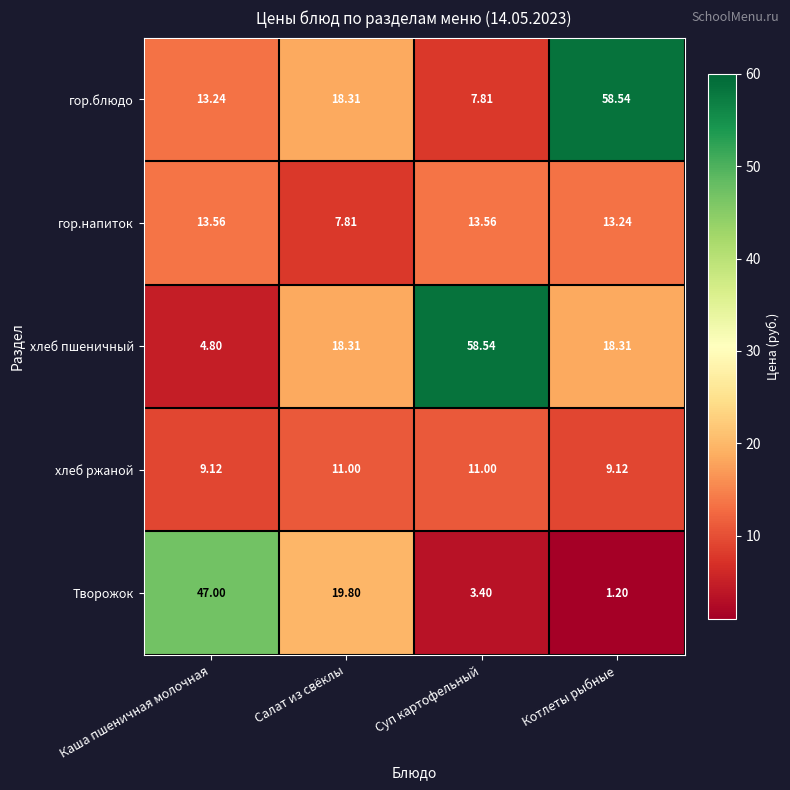

Which series changed the most between Суп картофельный and Котлеты рыбные?

гор.блюдо